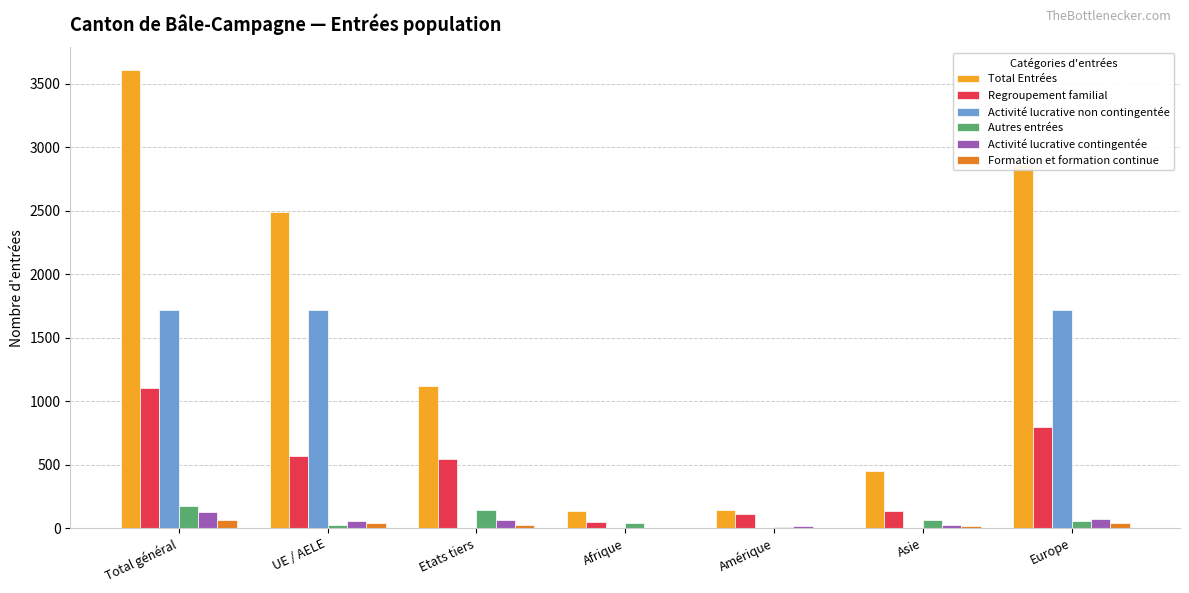

True or false: Total Entrées has a value of 448 at Asie.

True